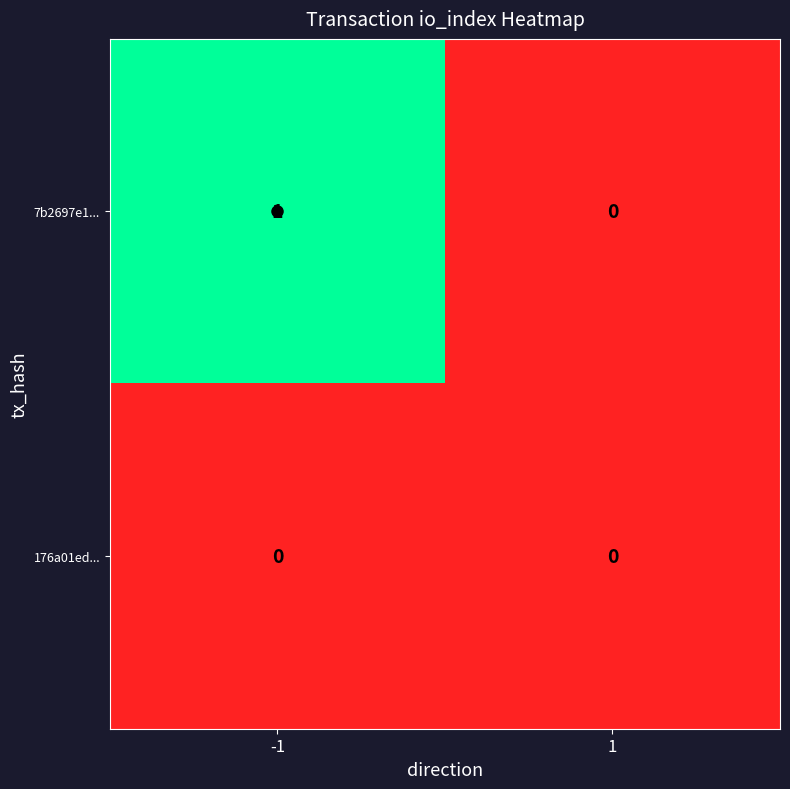

Which series has the largest total across all categories?

7b2697e1...